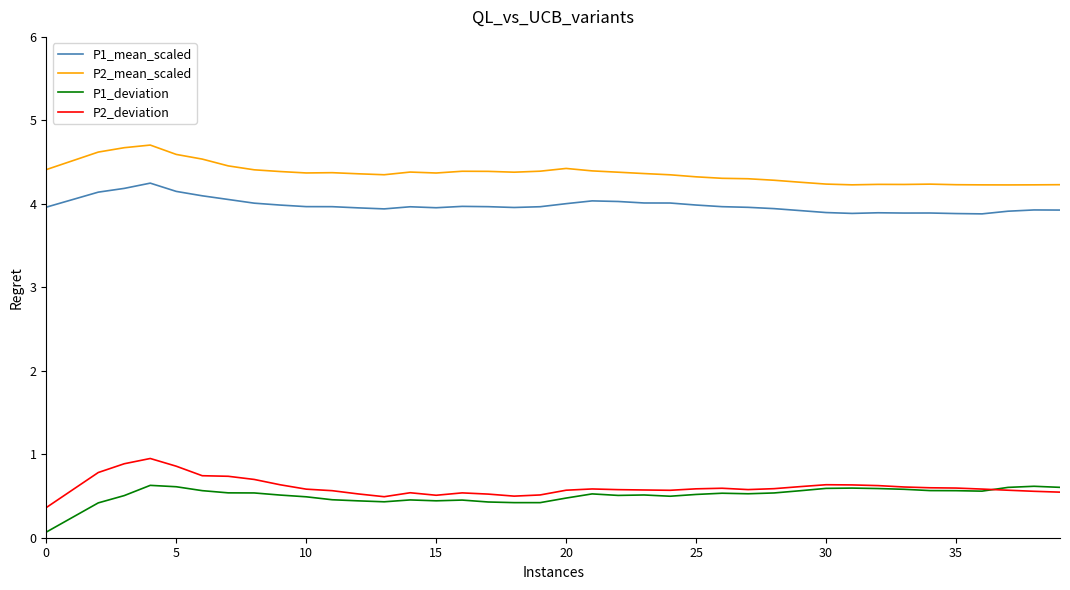

List the series in order of their peak value, lowest first.

P1_deviation, P2_deviation, P1_mean_scaled, P2_mean_scaled